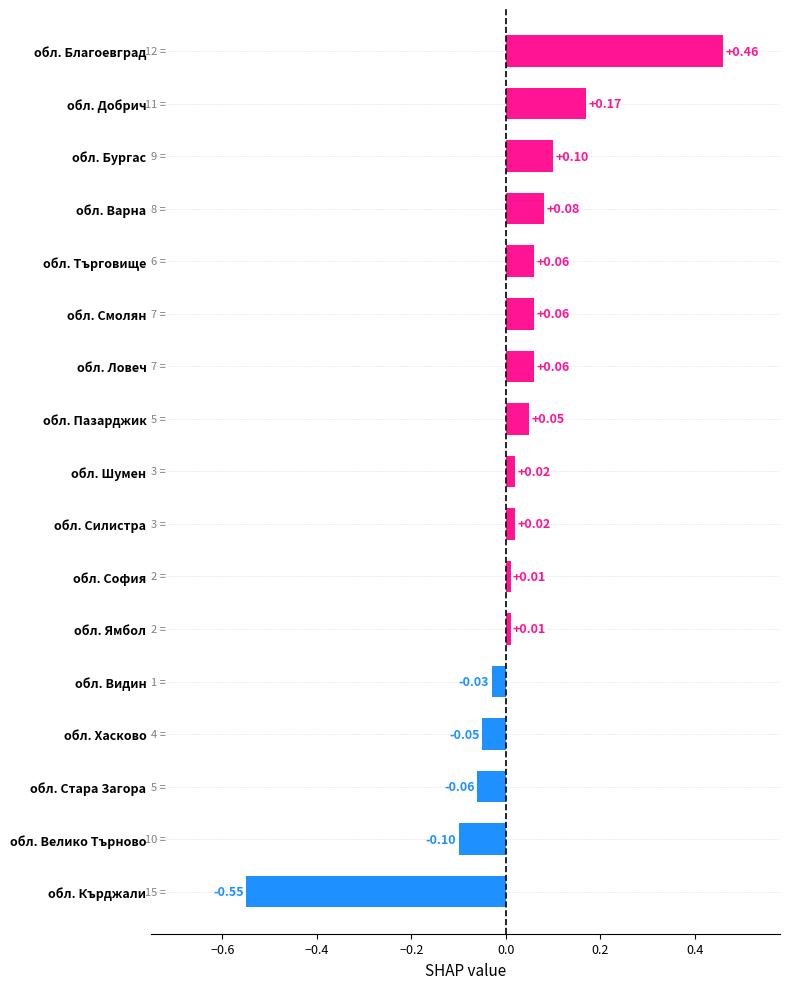

What is the difference between the maximum and second lowest values?

0.6